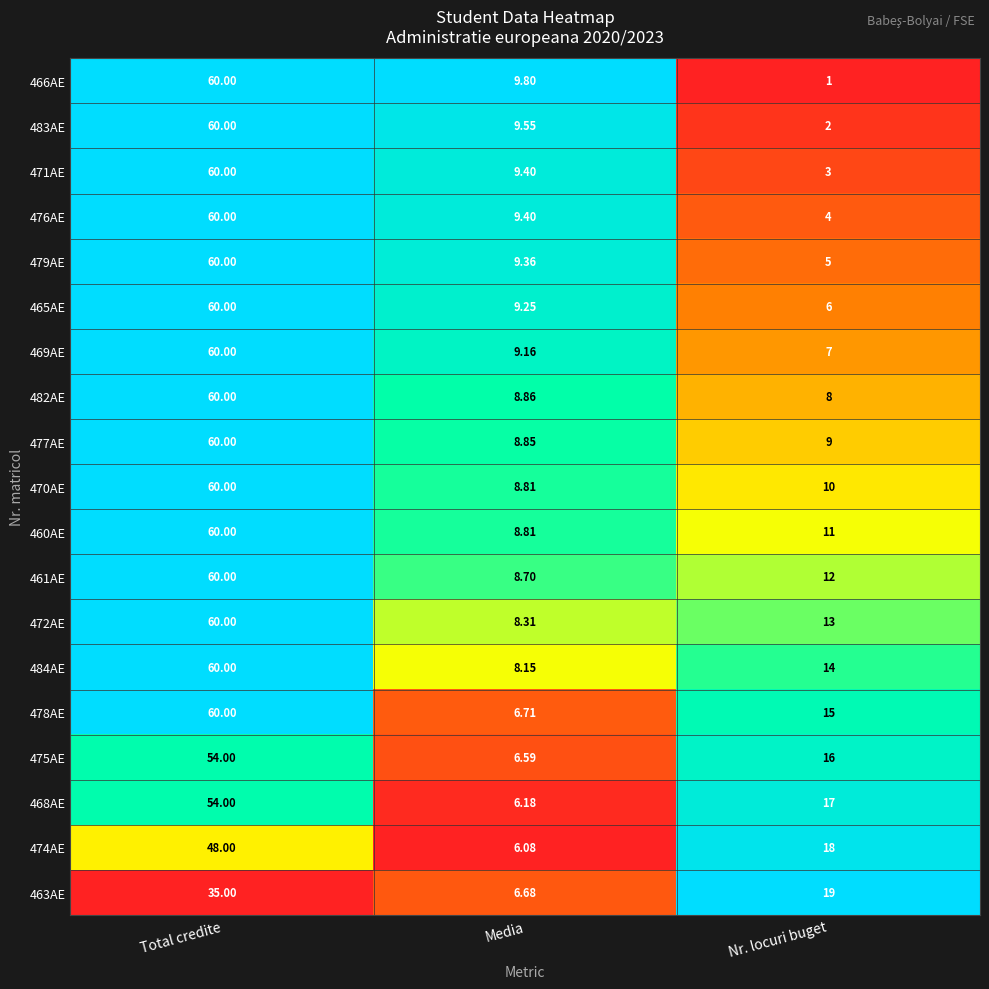

At which label is 472AE closest to 34?

Nr. locuri buget